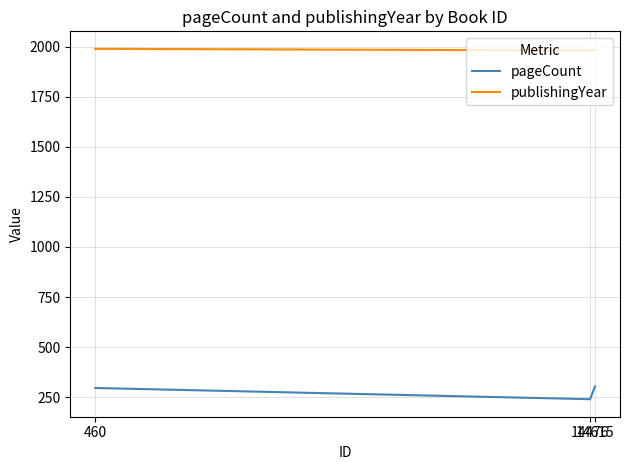

The value of pageCount at 14615 is 304. True or false?

True